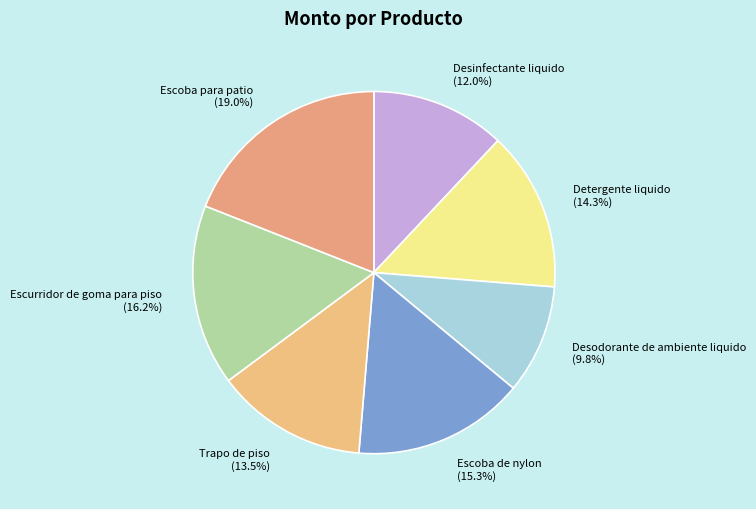

To the nearest percent, what is the average slice percentage?

14%